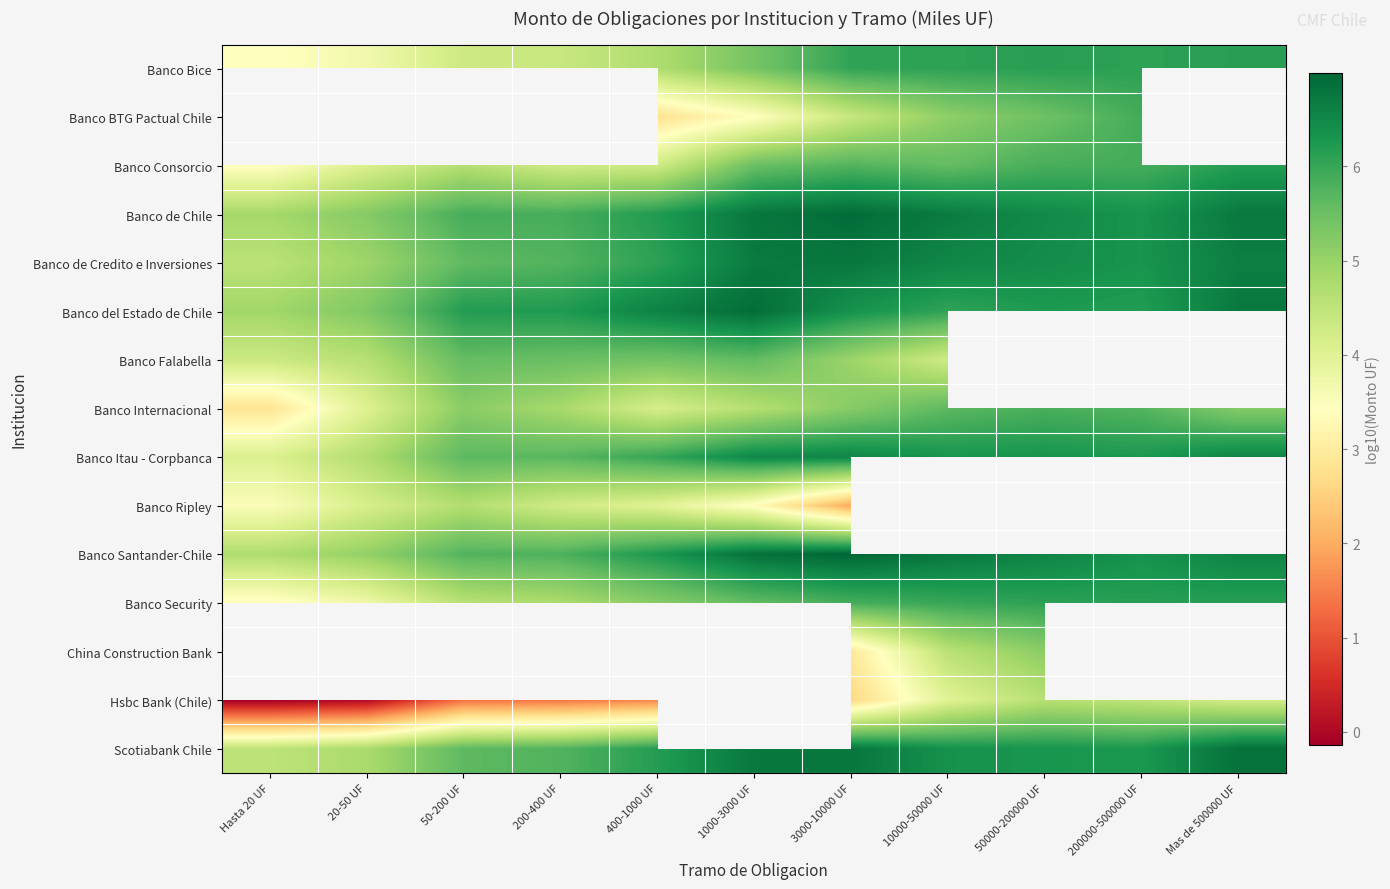

Is it true that Banco de Chile equals 3.3 at 200-400 UF?

False